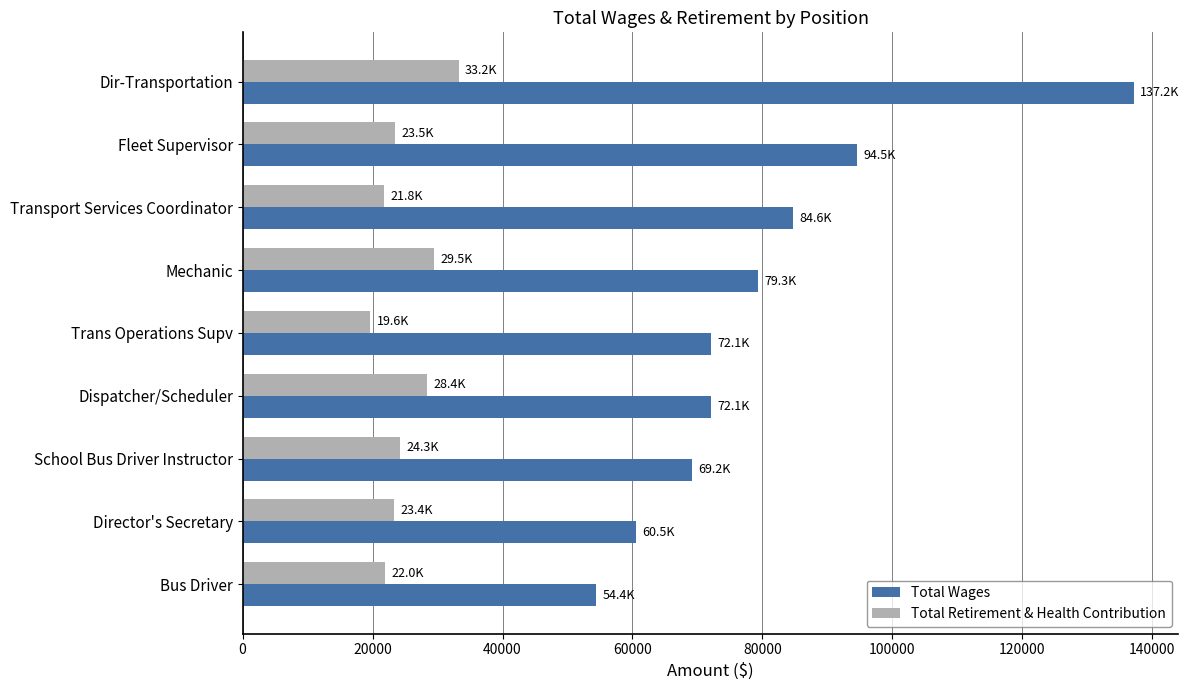

Which series has the widest spread of values?

Total Wages